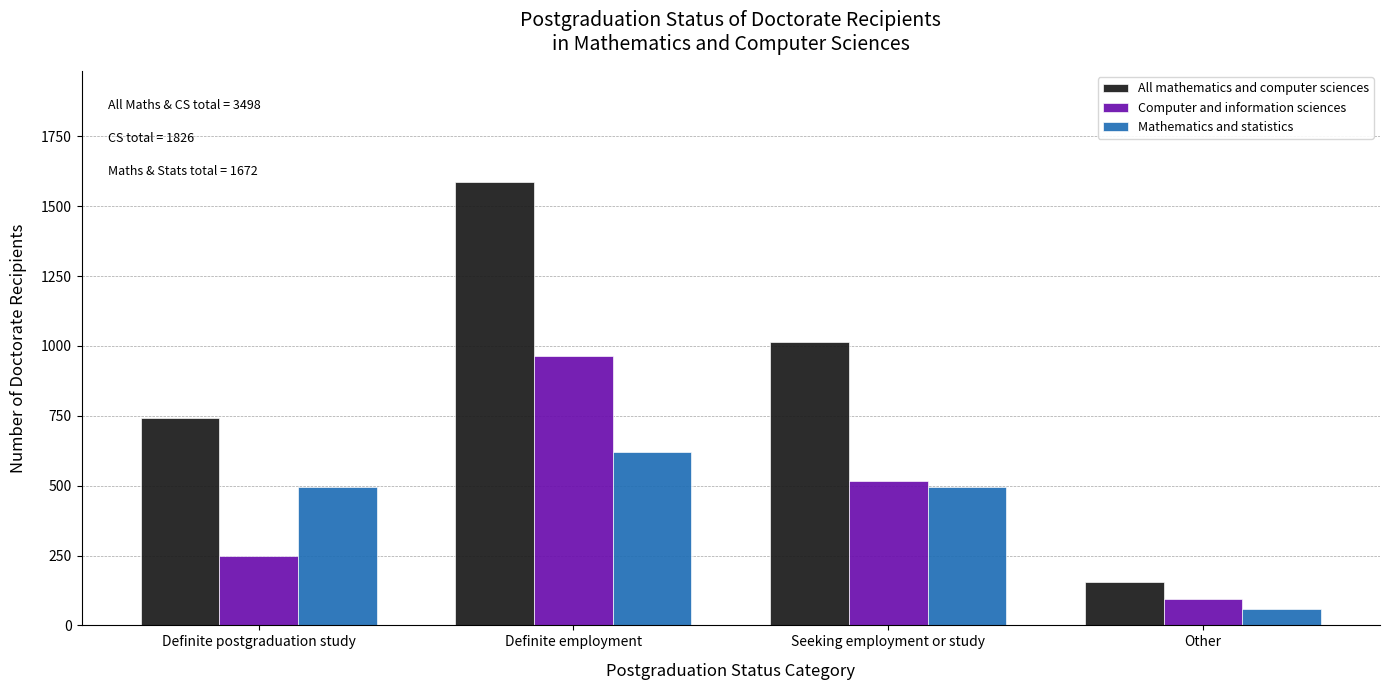

Which series changed the most between Definite postgraduation study and Other?

All mathematics and computer sciences